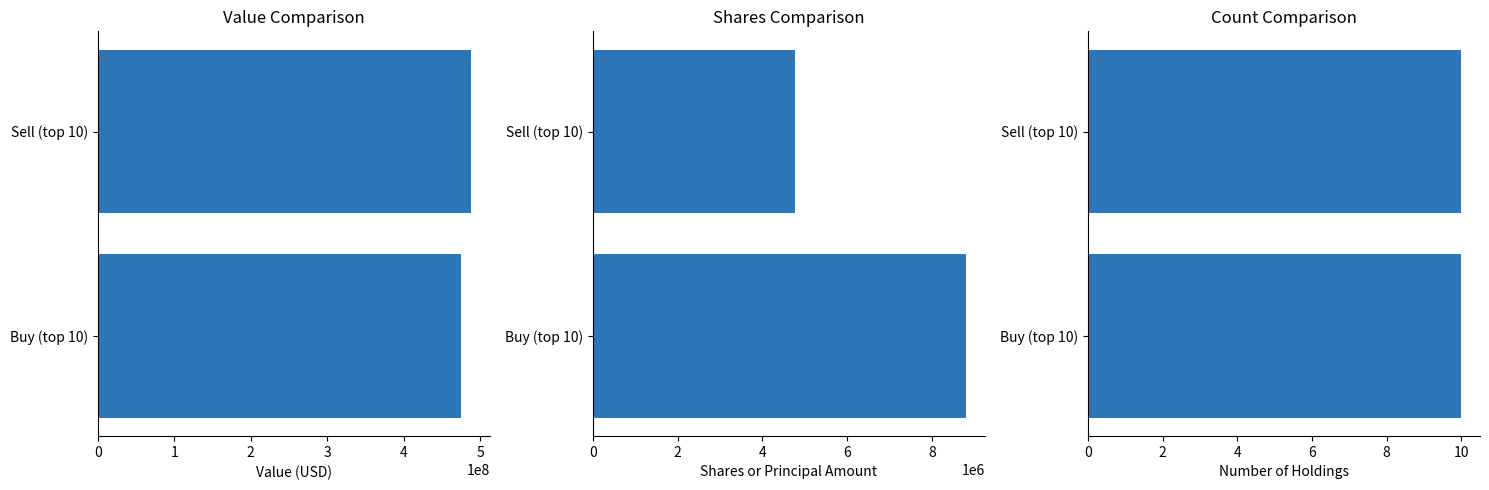

Is it true that Shares equals 4763635.0 at Sell (top 10)?

True